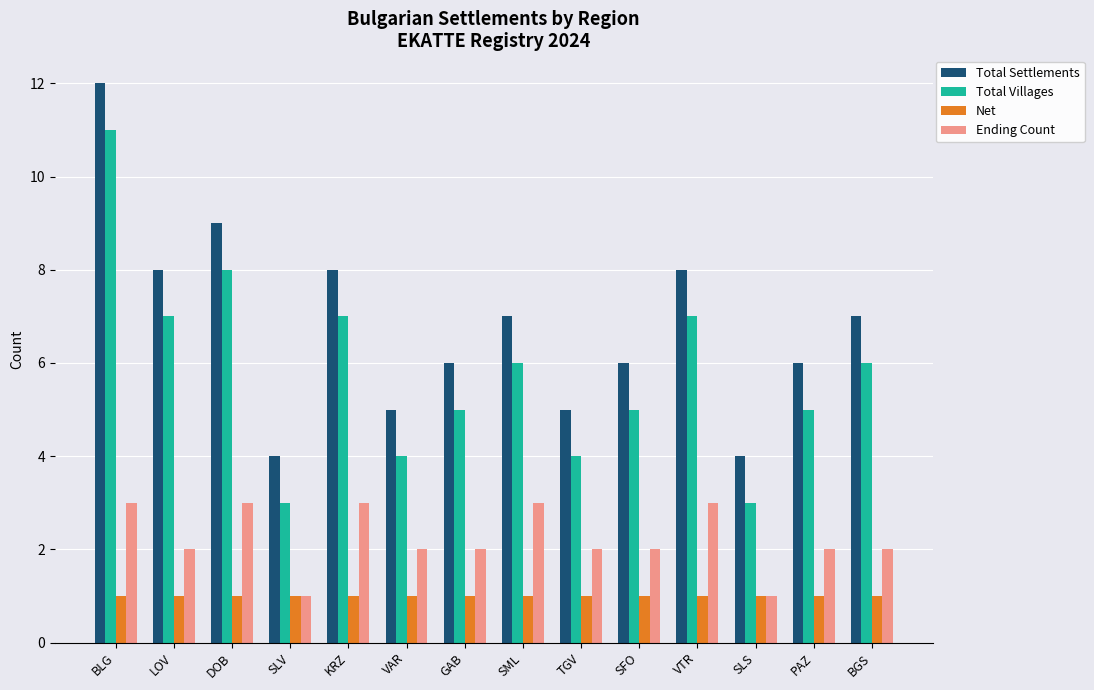

How many Ending Count values are between 2 and 3?

12